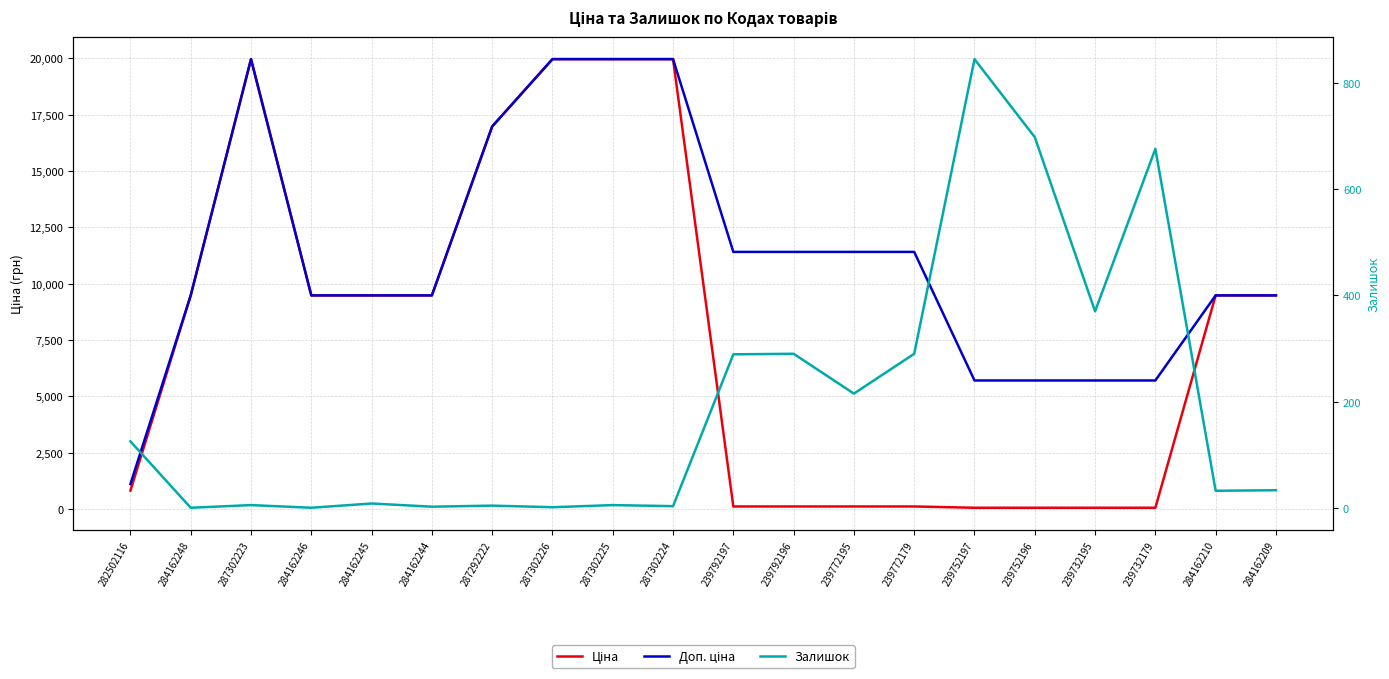

Rank the series at 284162245 from lowest to highest value.

Залишок, Ціна, Доп. ціна